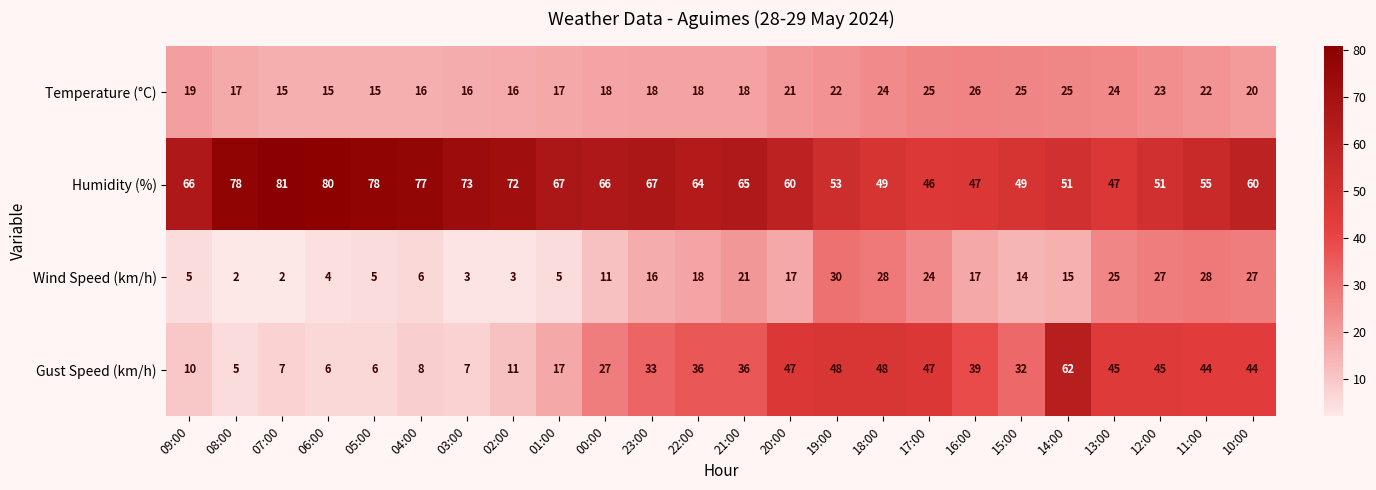

What is the maximum value shown in the chart?

81